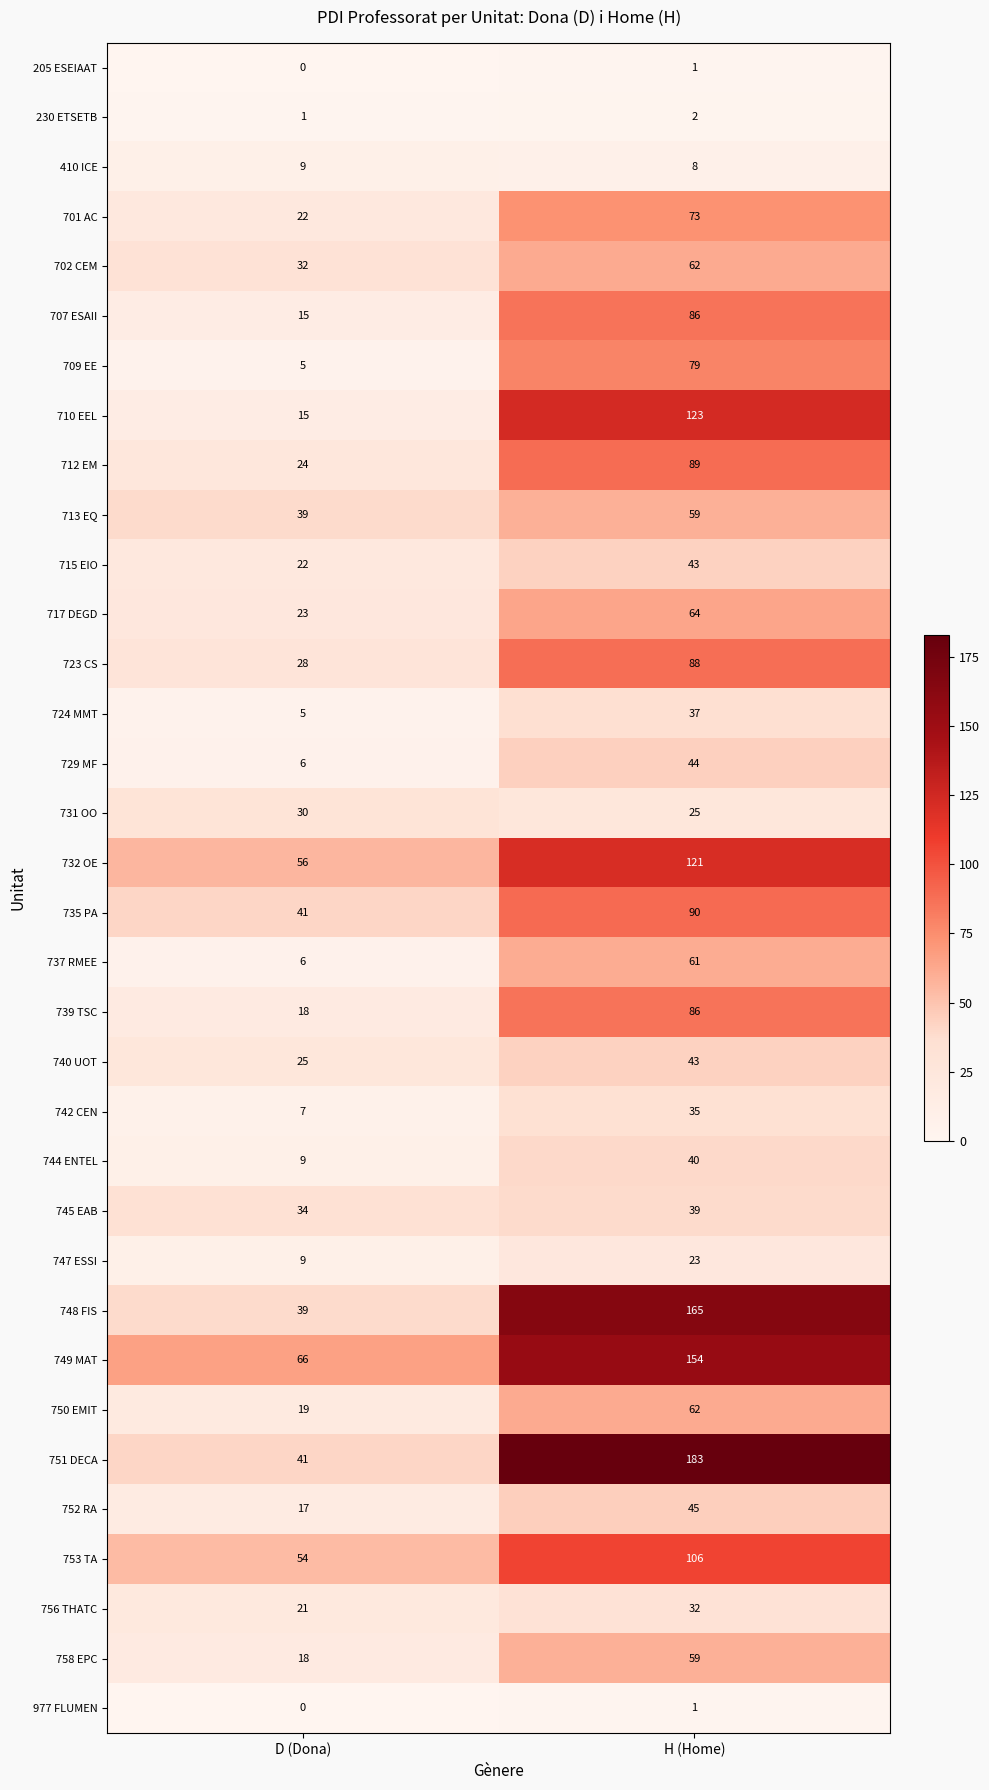

Rank the categories by 713 EQ value from highest to lowest.

H (Home), D (Dona)